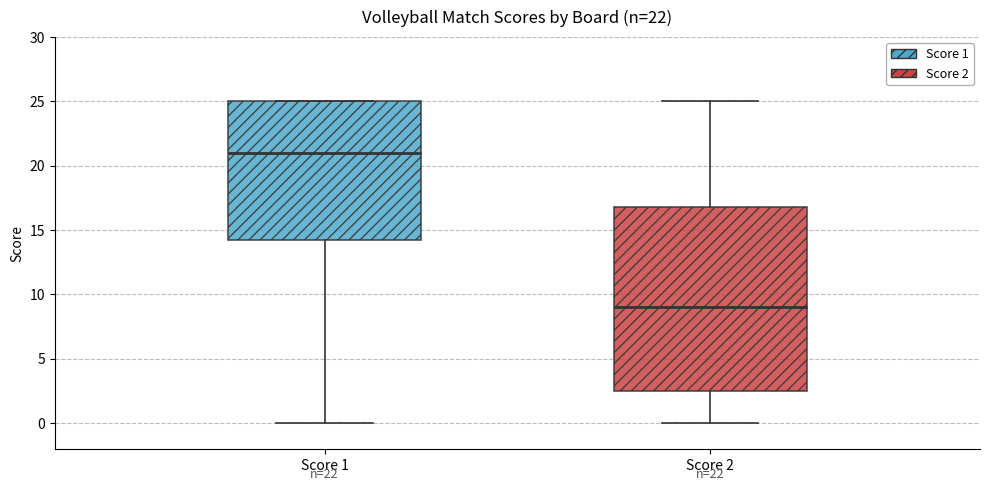

Which box's median line is the highest?

Score 1